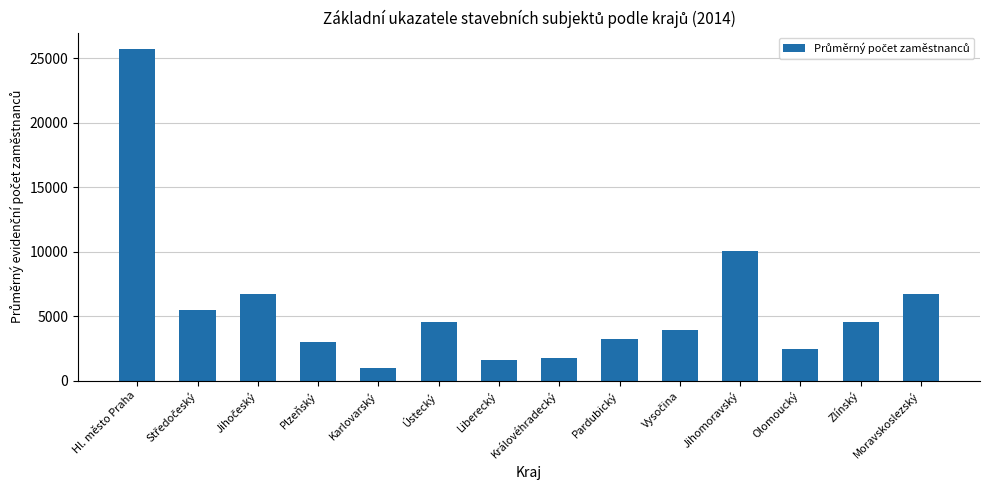

At which category does the chart reach its minimum across all series?

Karlovarský